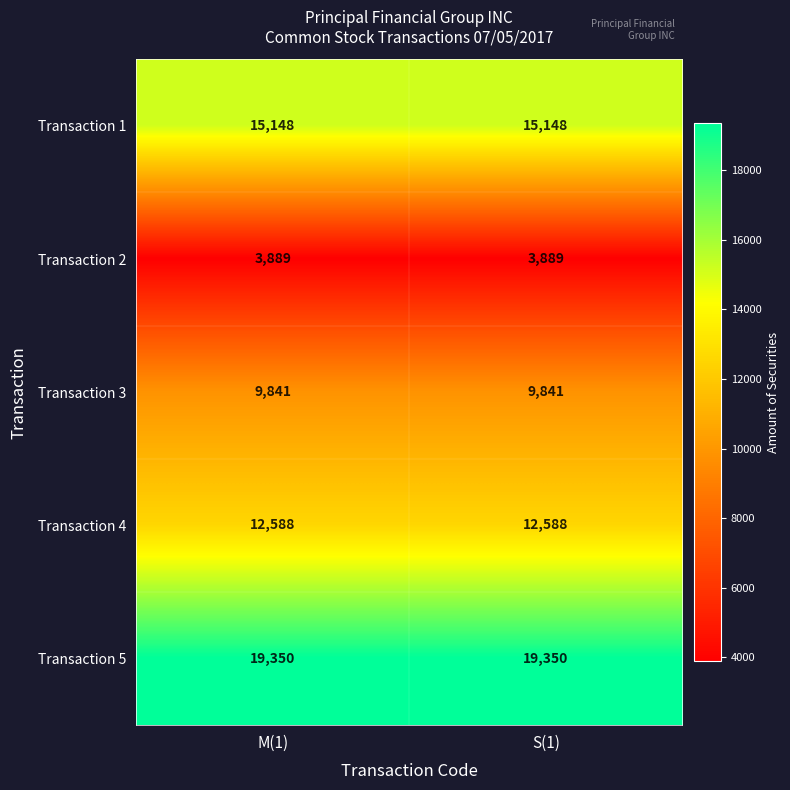

What is the average value of the Transaction 4 series?

12588